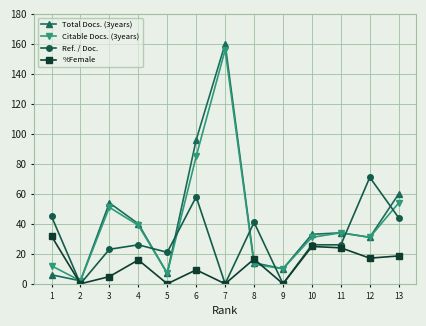

What are all the series names shown in the legend?

Total Docs. (3years), Citable Docs. (3years), Ref. / Doc., %Female